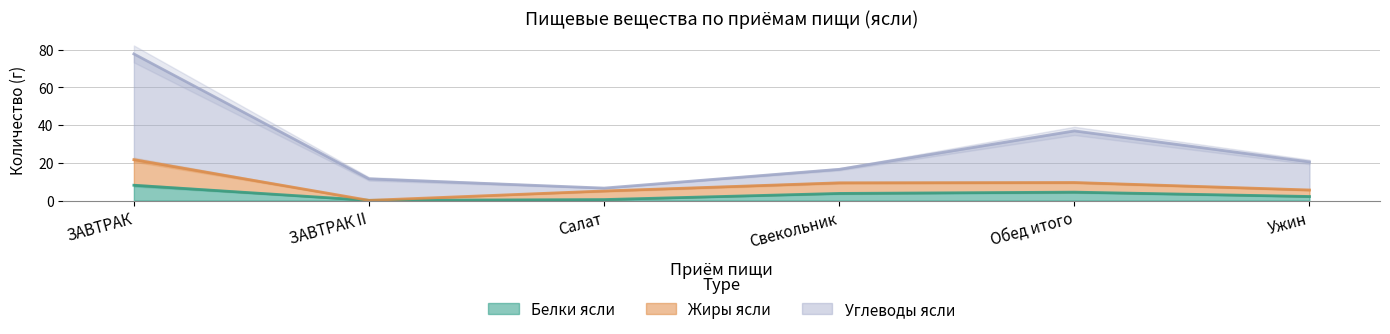

Where is the first local minimum for Жиры ясли?

ЗАВТРАК II